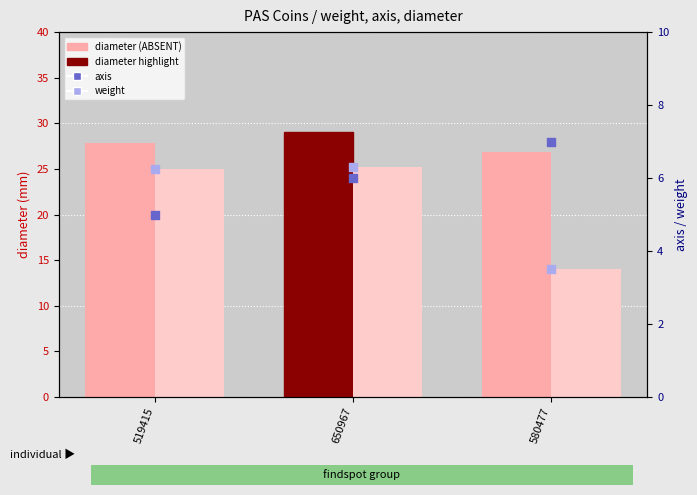

What is the total value across all series at 519415?

64.1